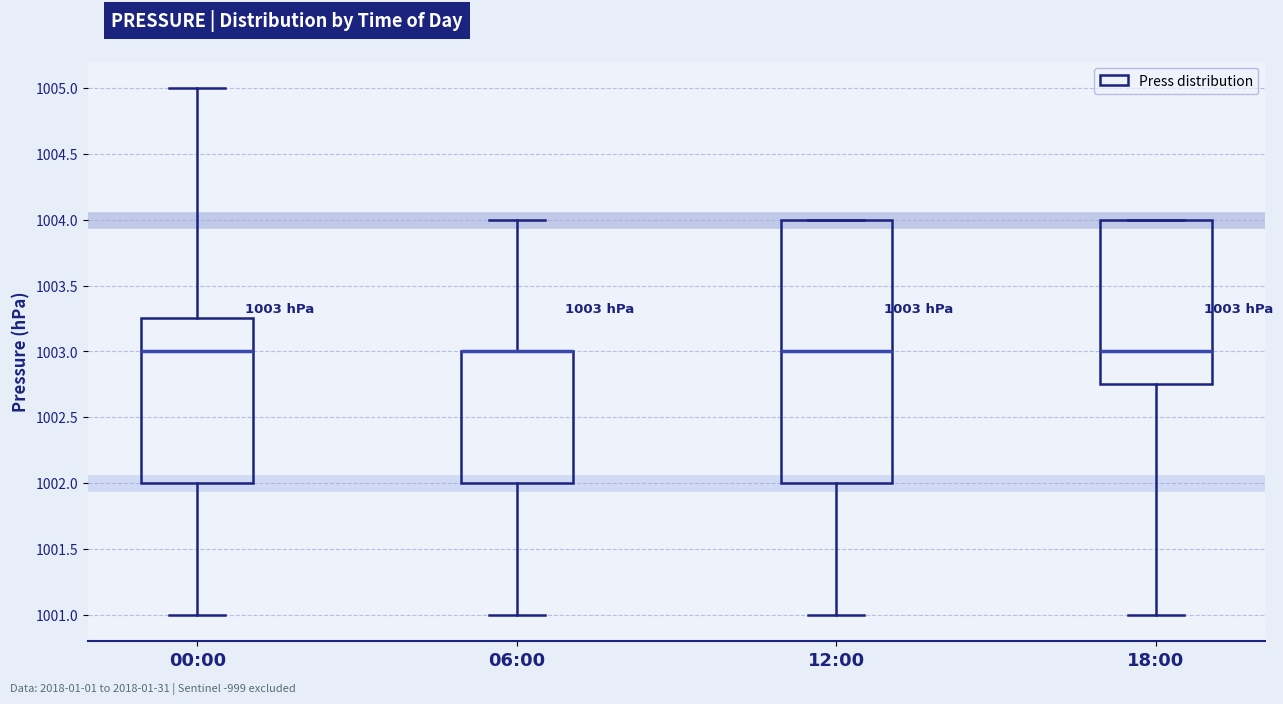

Comparing the boxes themselves (not the whiskers), which one is the tallest?

12:00